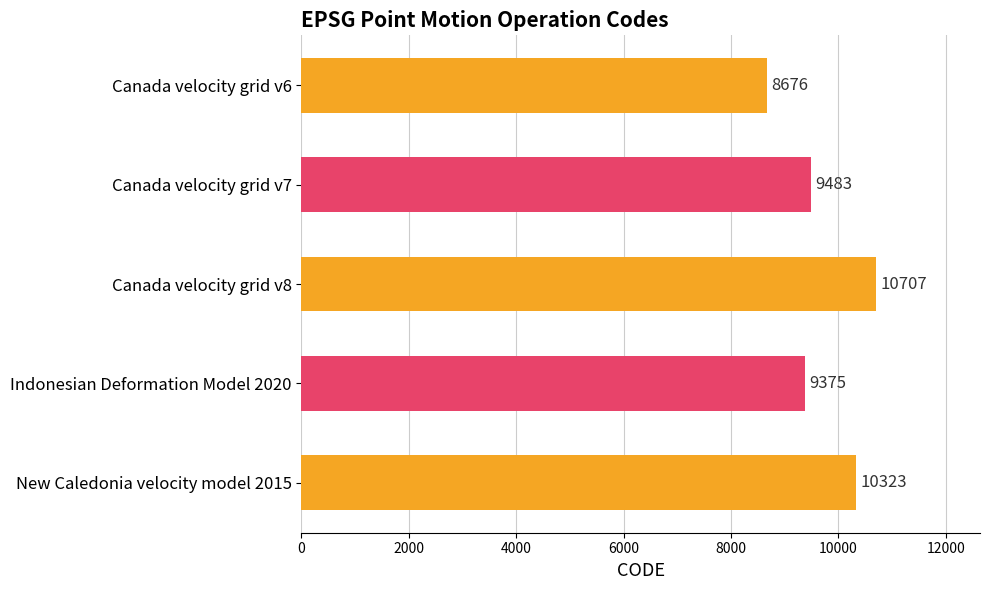

What is the difference between the second highest and second lowest values?

948